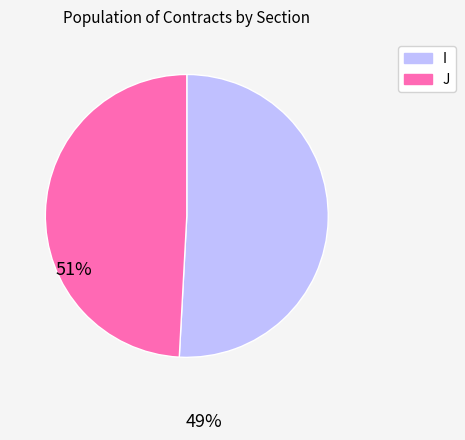

Rank the categories by value from lowest to highest.

J, I